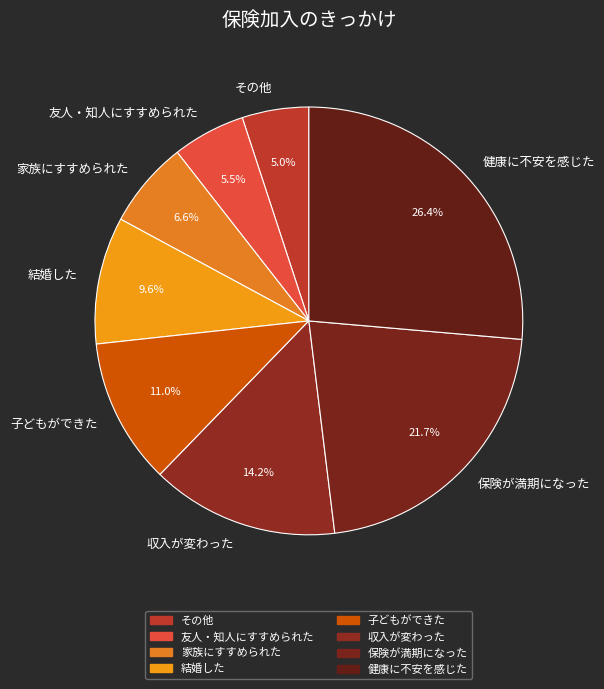

What percentage do 子どもができた and 友人・知人にすすめられた together represent?

16.5%